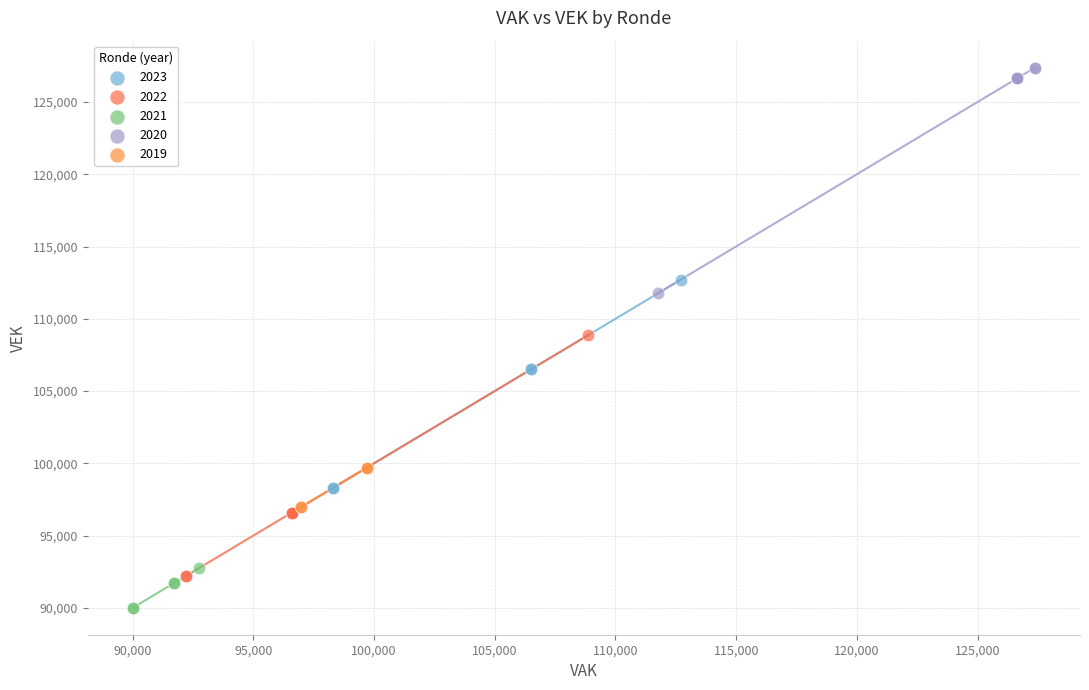

Which series contains the lowest Y value?

2021